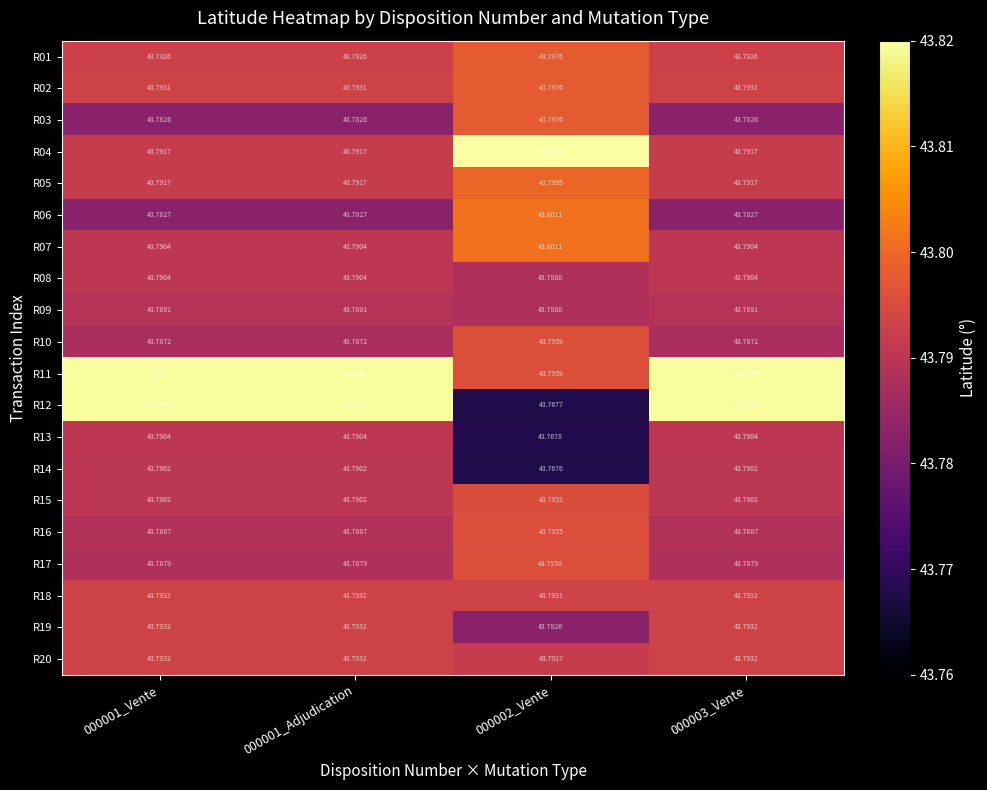

Is the value of R14 at 000001_Vente greater than the value of R19 at 000001_Vente?

No